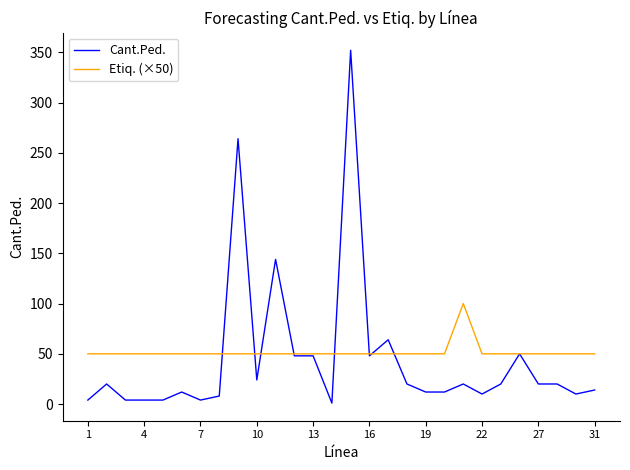

What is the greatest value displayed?

352